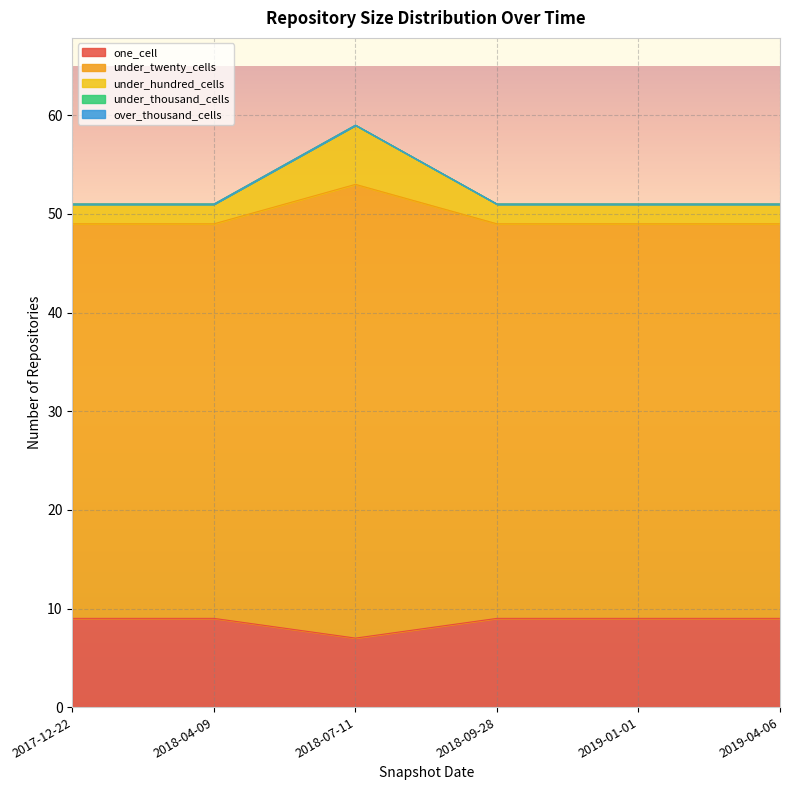

Which category has the lowest value in the one_cell series?

2018-07-11